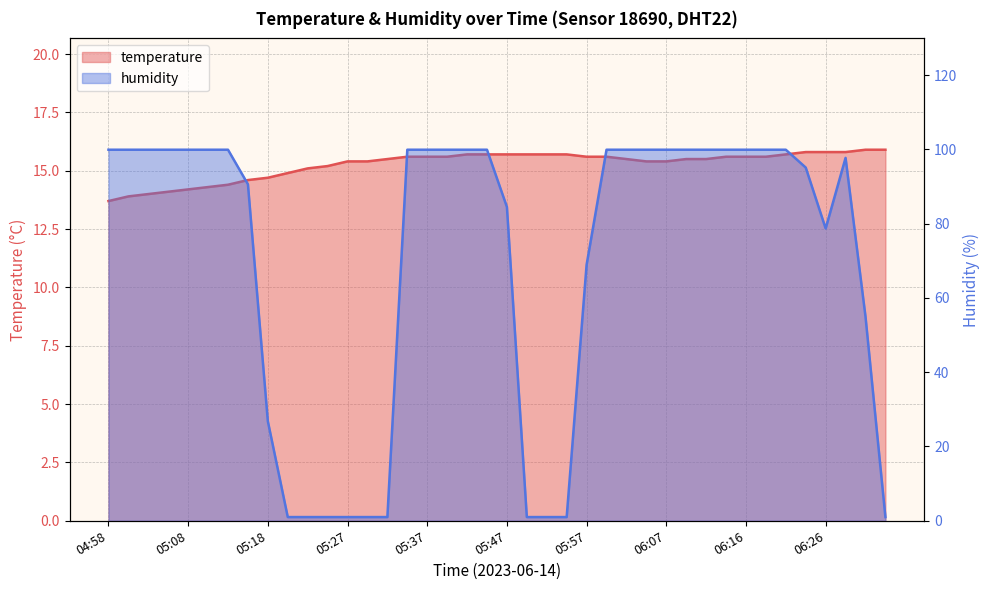

Rank the series by their average value, from highest to lowest.

humidity, temperature